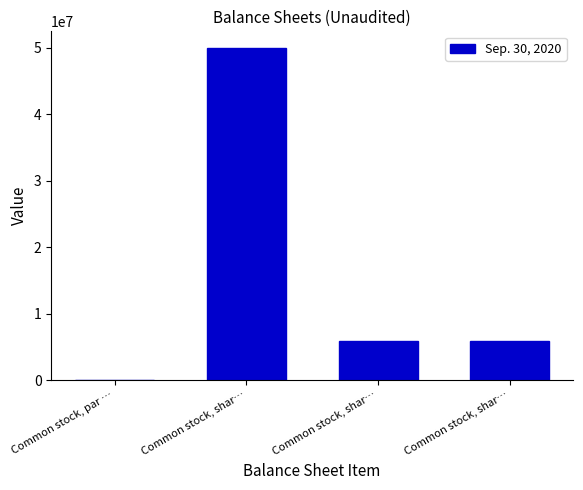

Reading left to right, list all the values displayed in this chart.

0.0	50000000.0	5857500.0	5857500.0